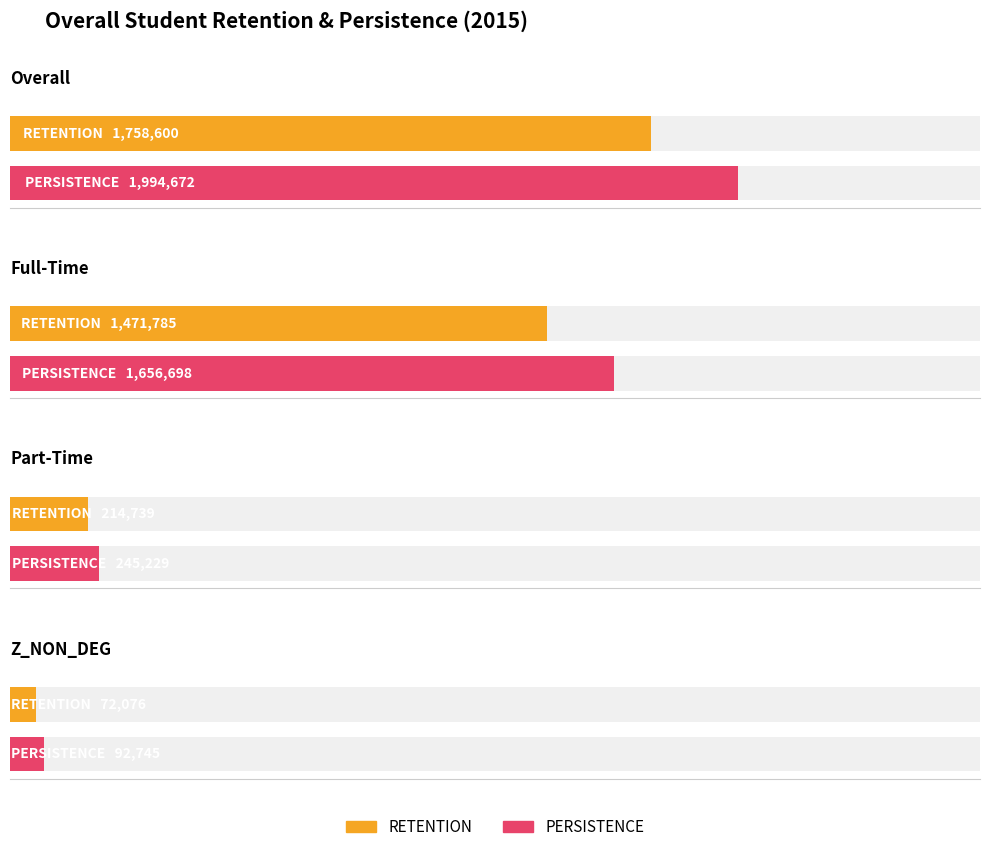

Rank the categories by PERSISTENCE value from lowest to highest.

Z_NON_DEG, Part-Time, Full-Time, Overall